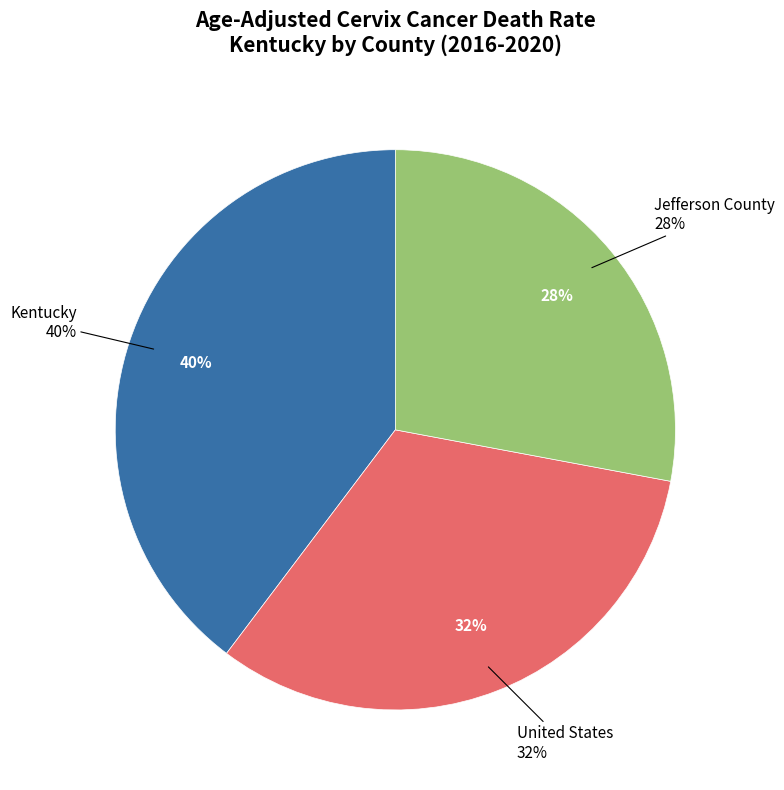

How many slices are in this pie chart?

3